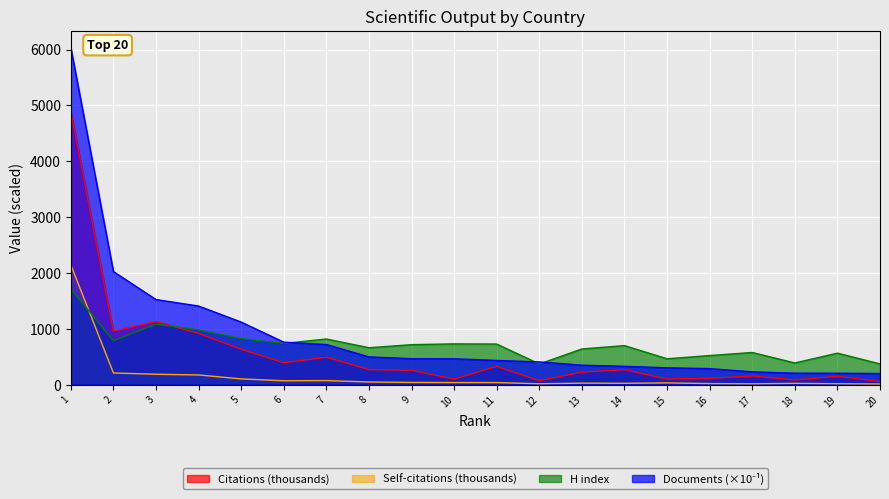

How many values in the Citations series exceed 266?

10